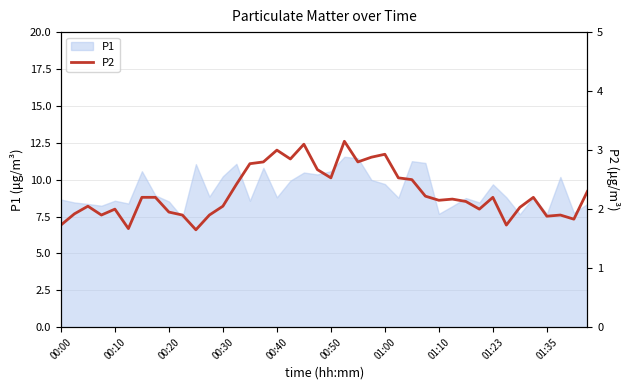

What is the lowest value of the P1 series?

7.4